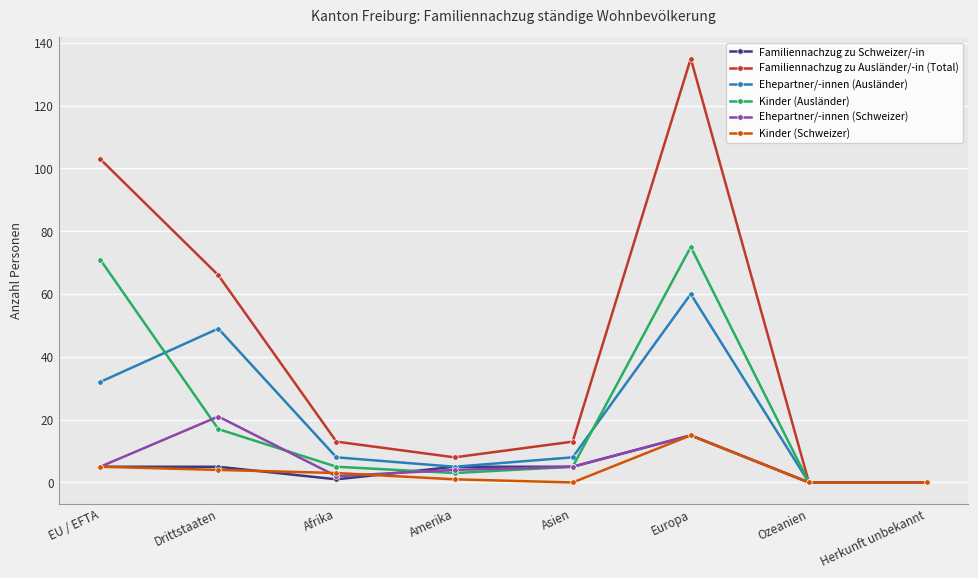

How many series are shown in this chart?

6